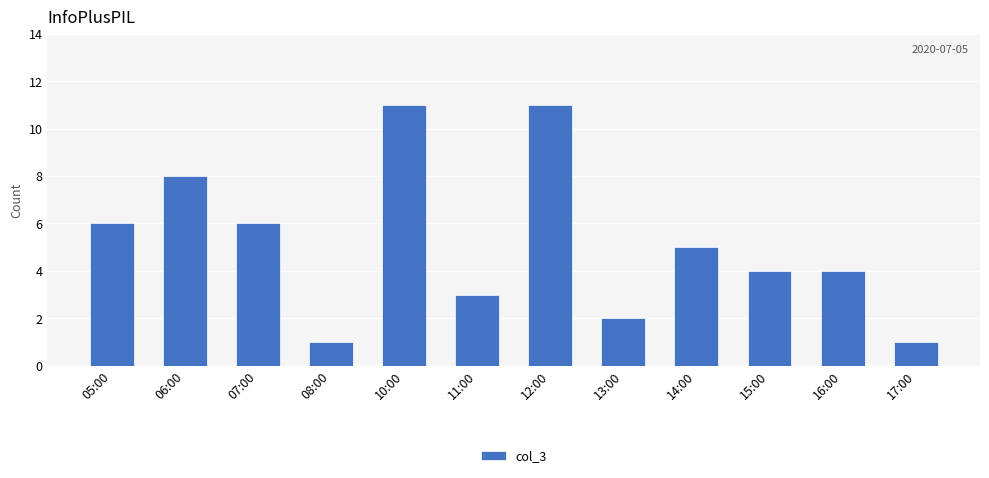

What is the ratio of the value at 16:00 to the value at 15:00?

1.0